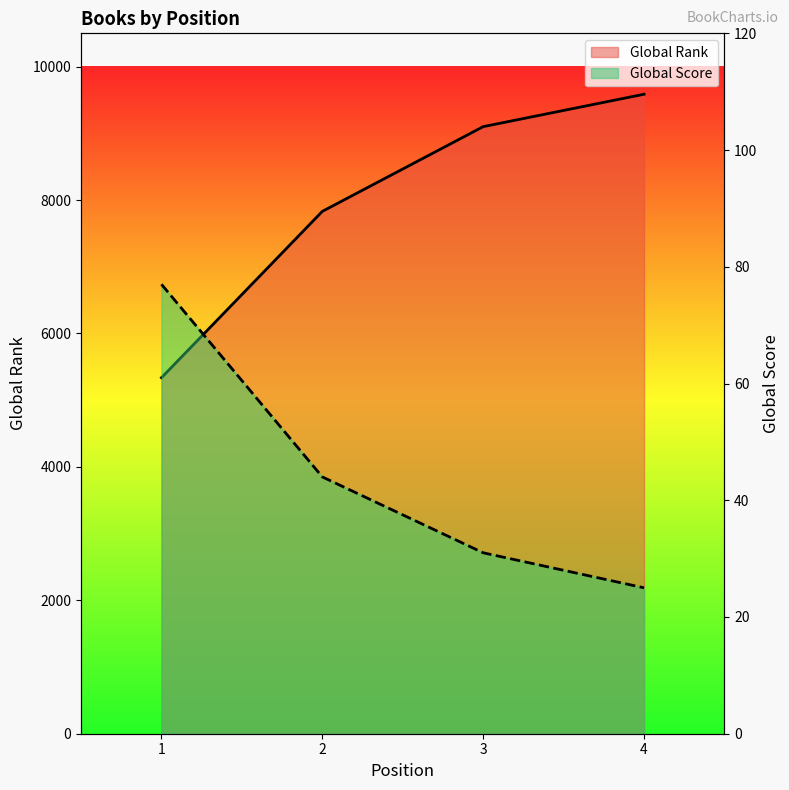

Reading left to right, transcribe all the data shown in this chart.

Global Rank: 5337	7831	9101	9587
Global Score: 77	44	31	25